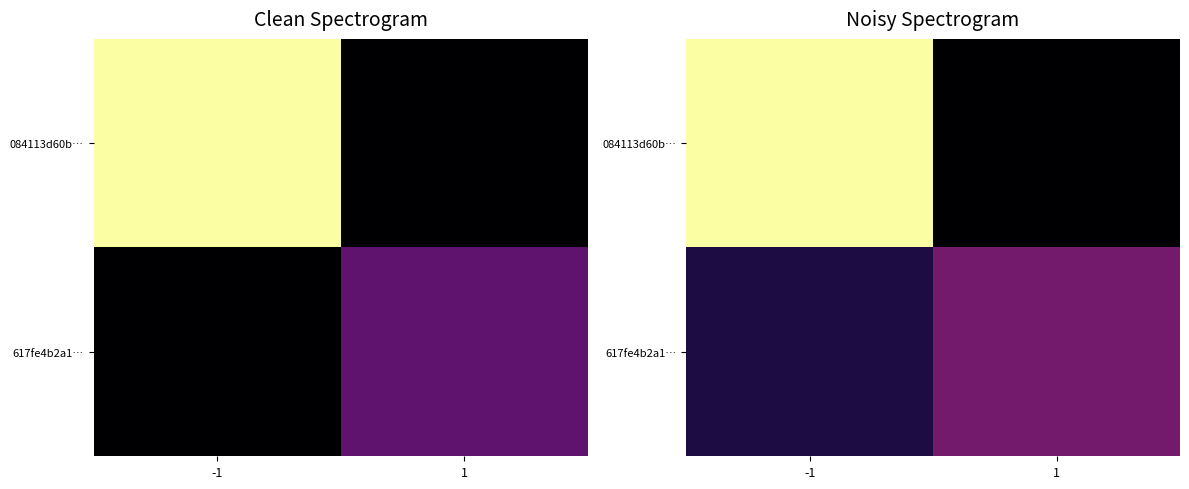

At which category is the sum across all series the highest?

-1